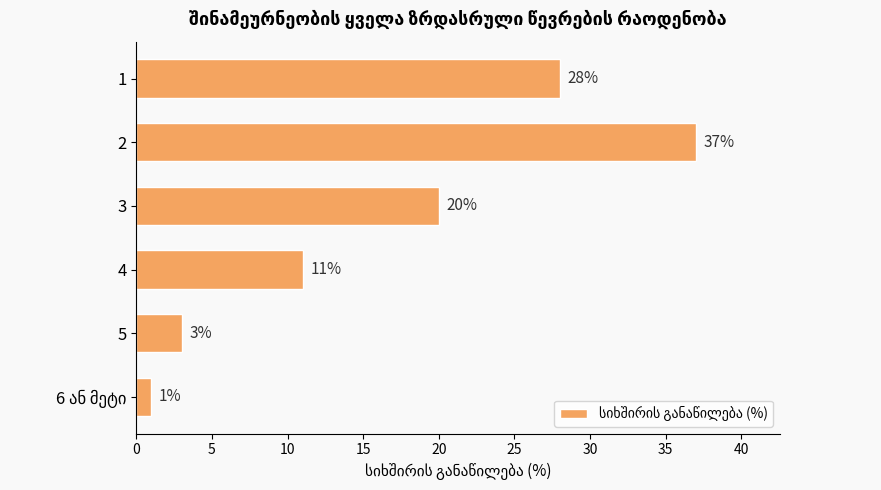

What is the label of the 1st bar from the top?

1